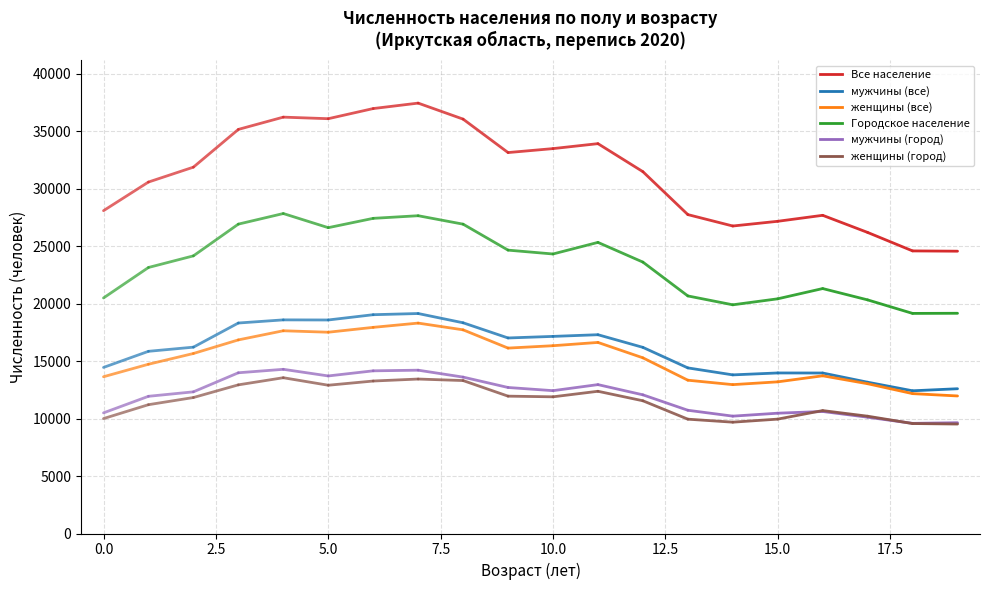

Which category has the highest value across all series?

7